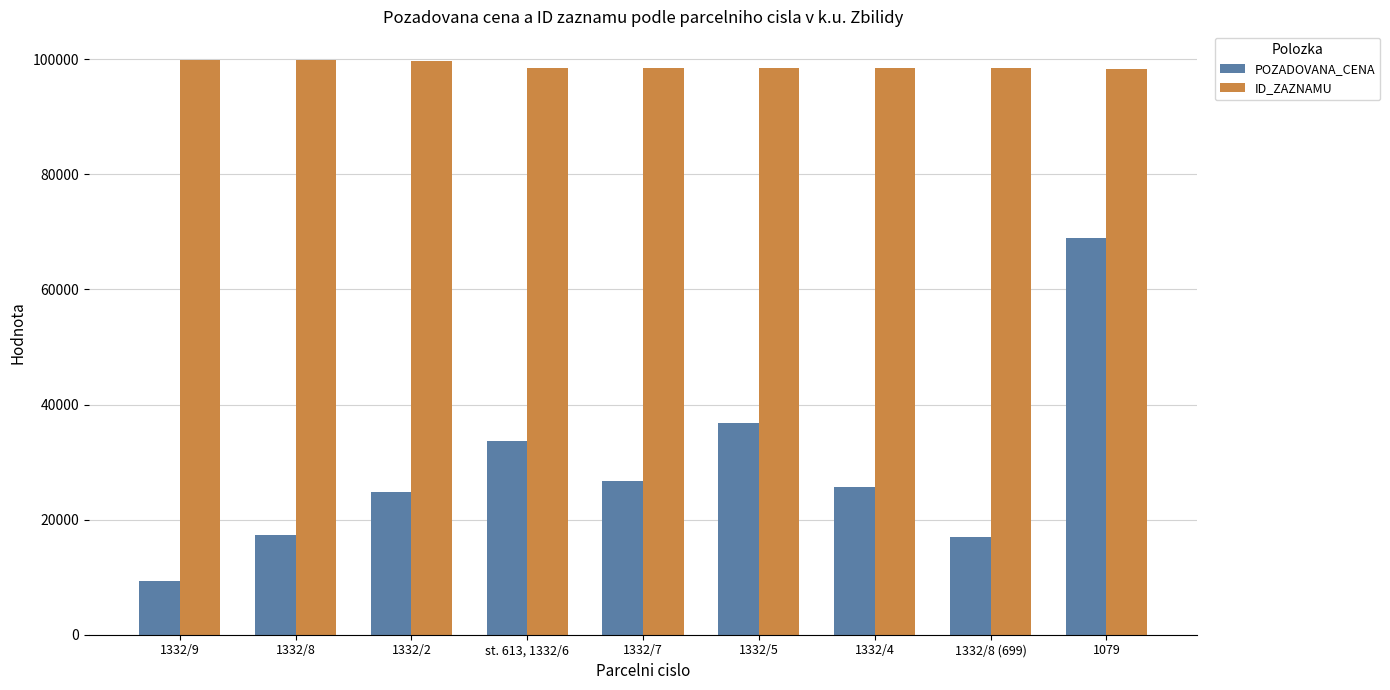

At which category is the sum across all series the highest?

1079